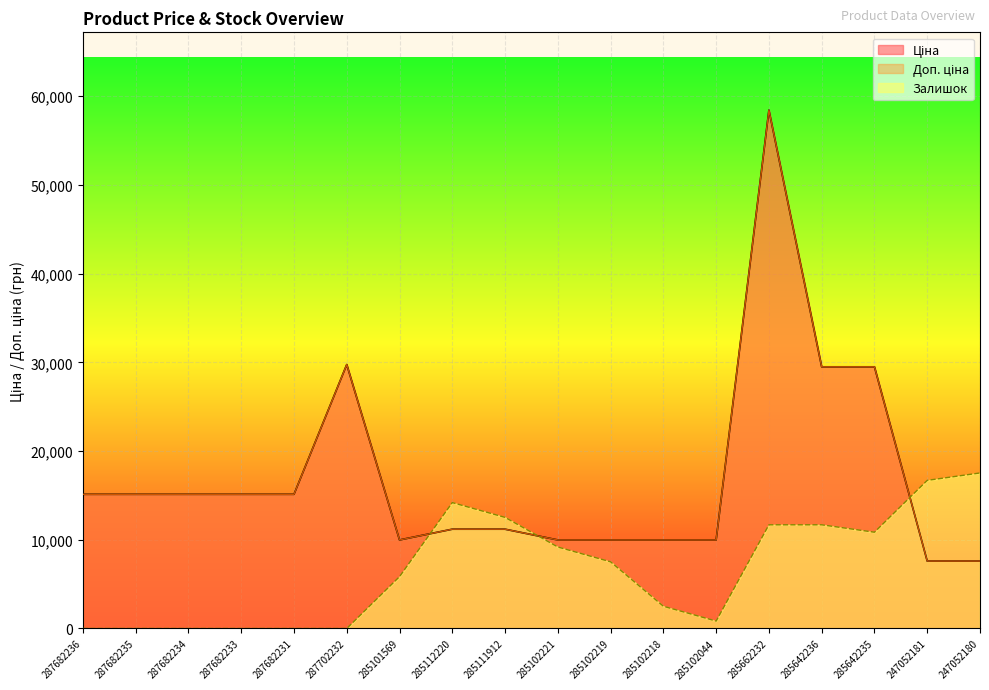

Between 285112220 and 285111912, which series saw the biggest shift?

Залишок